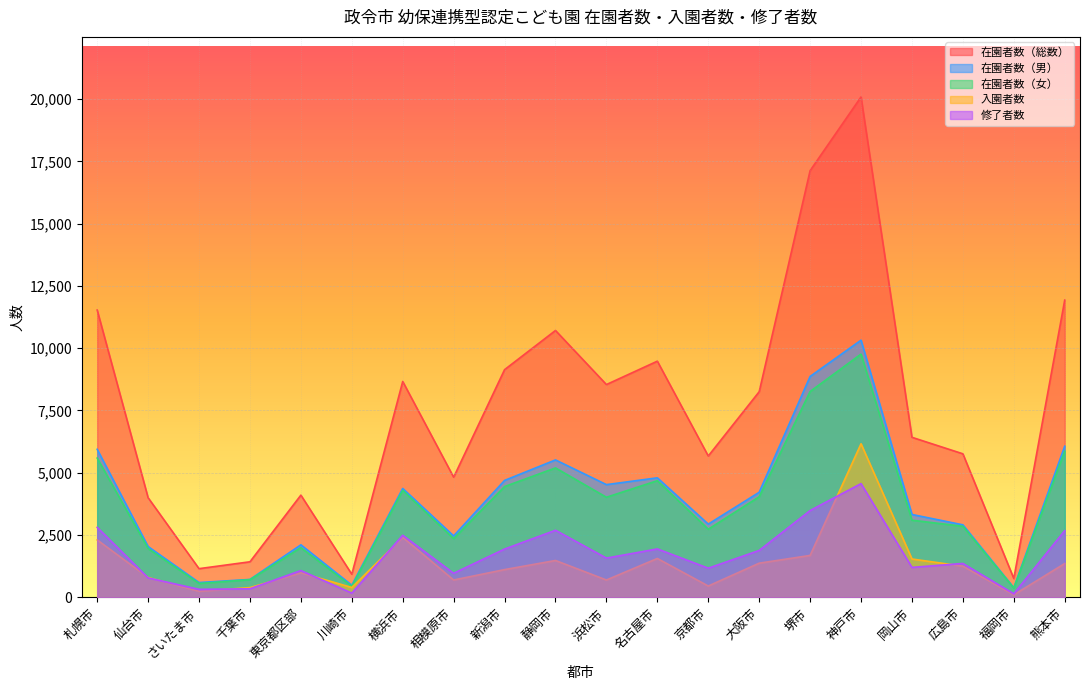

True or false: 在園者数（女） and 入園者数 cross at least once.

False